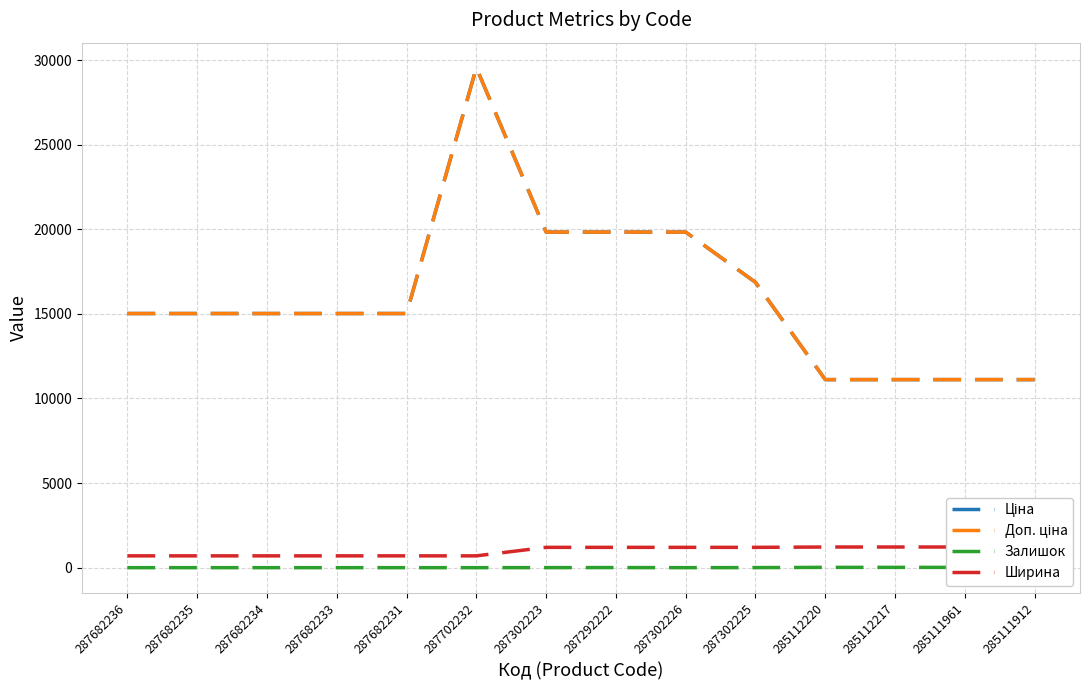

List the series in order of their peak value, highest first.

Ціна, Доп. ціна, Ширина, Залишок